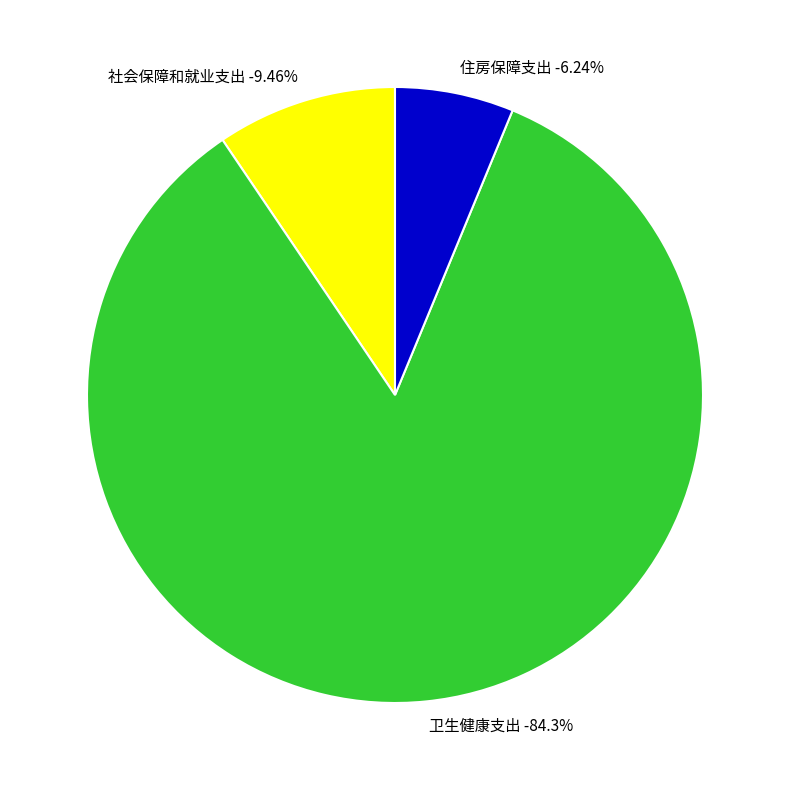

Count the number of slices in the pie.

3